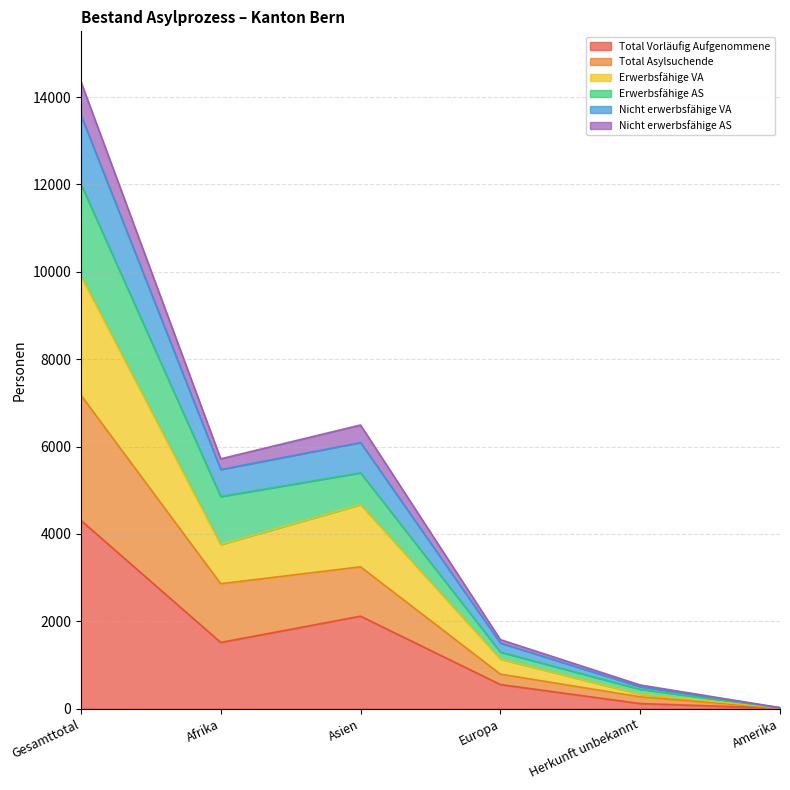

At which category is the sum across all series the highest?

Gesamttotal